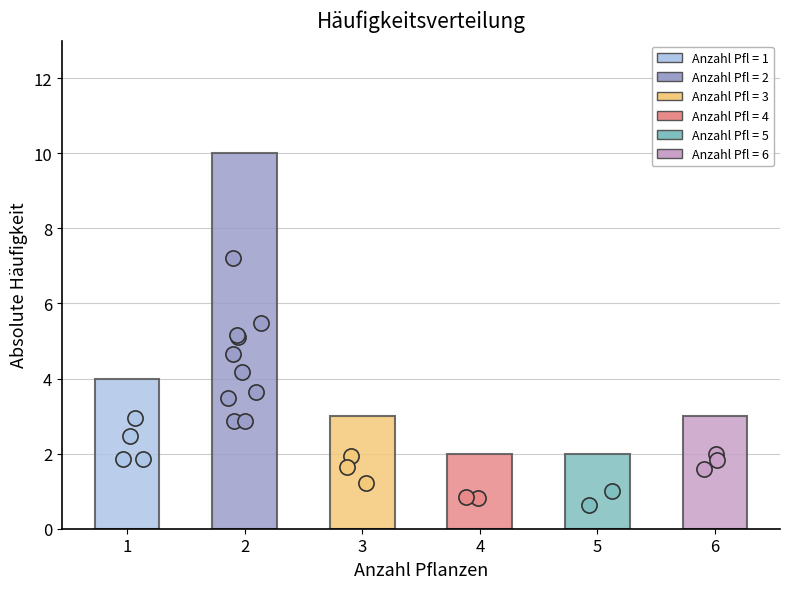

What is the ratio of the value at 3 to the value at 6?

1.0